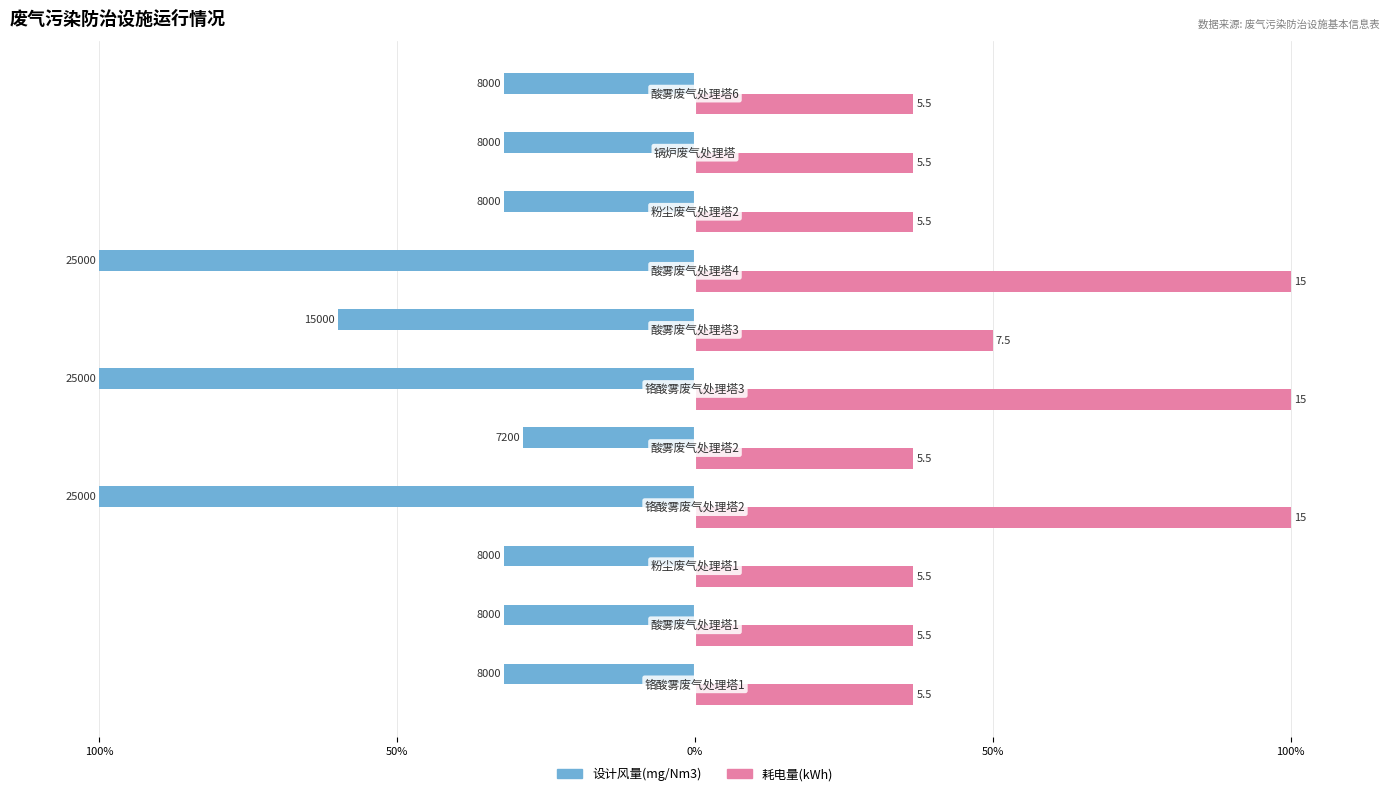

What are all the series names shown in the legend?

设计风量(mg/Nm3), 耗电量(kWh)